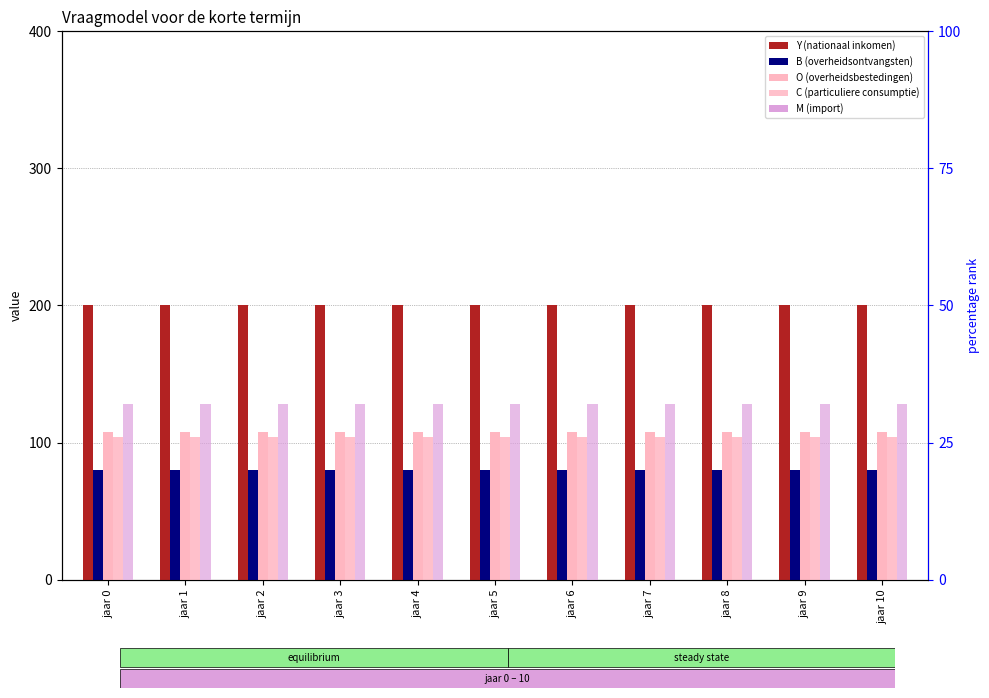

Reading right to left, what are all the values shown in this chart?

Y (nationaal inkomen): jaar 10=200	jaar 9=200	jaar 8=200	jaar 7=200	jaar 6=200	jaar 5=200	jaar 4=200	jaar 3=200	jaar 2=200	jaar 1=200	jaar 0=200
B (overheidsontvangsten): jaar 10=80	jaar 9=80	jaar 8=80	jaar 7=80	jaar 6=80	jaar 5=80	jaar 4=80	jaar 3=80	jaar 2=80	jaar 1=80	jaar 0=80
O (overheidsbestedingen): jaar 10=108	jaar 9=108	jaar 8=108	jaar 7=108	jaar 6=108	jaar 5=108	jaar 4=108	jaar 3=108	jaar 2=108	jaar 1=108	jaar 0=108
C (particuliere consumptie): jaar 10=104	jaar 9=104	jaar 8=104	jaar 7=104	jaar 6=104	jaar 5=104	jaar 4=104	jaar 3=104	jaar 2=104	jaar 1=104	jaar 0=104
M (import): jaar 10=32	jaar 9=32	jaar 8=32	jaar 7=32	jaar 6=32	jaar 5=32	jaar 4=32	jaar 3=32	jaar 2=32	jaar 1=32	jaar 0=32